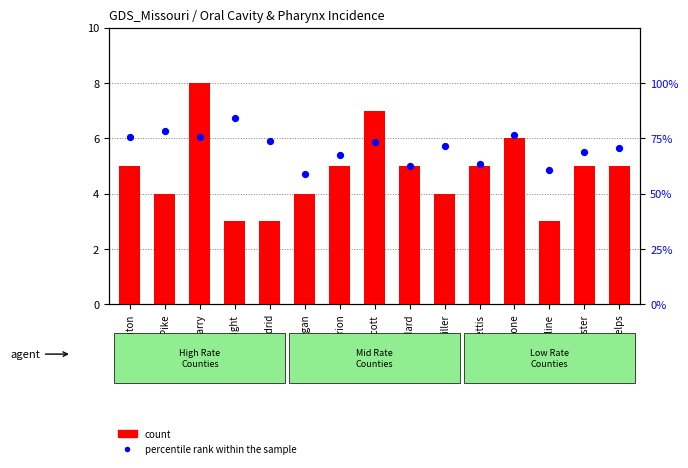

What are all the series names shown in the legend?

count, percentile rank within the sample